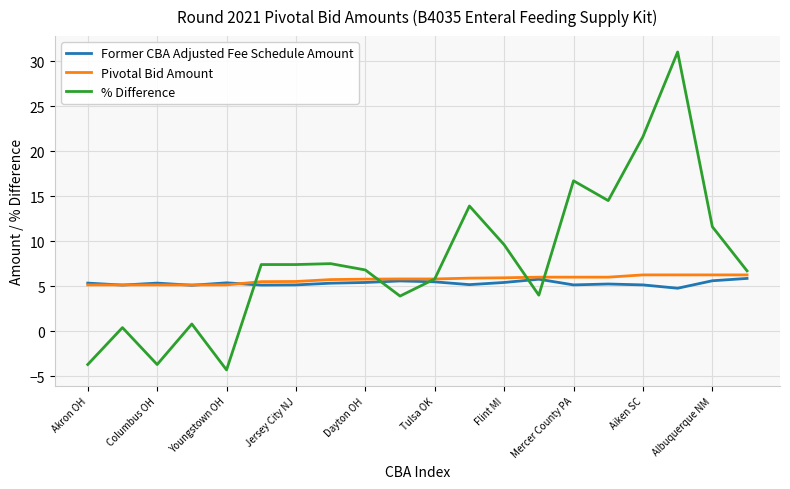

Rank the series by their average value, from highest to lowest.

% Difference, Pivotal Bid Amount, Former CBA Adjusted Fee Schedule Amount